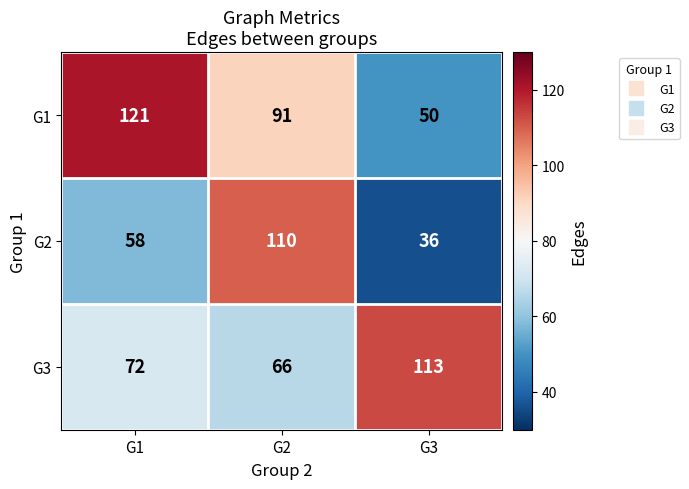

The value of G3 at G1 is 116. True or false?

False